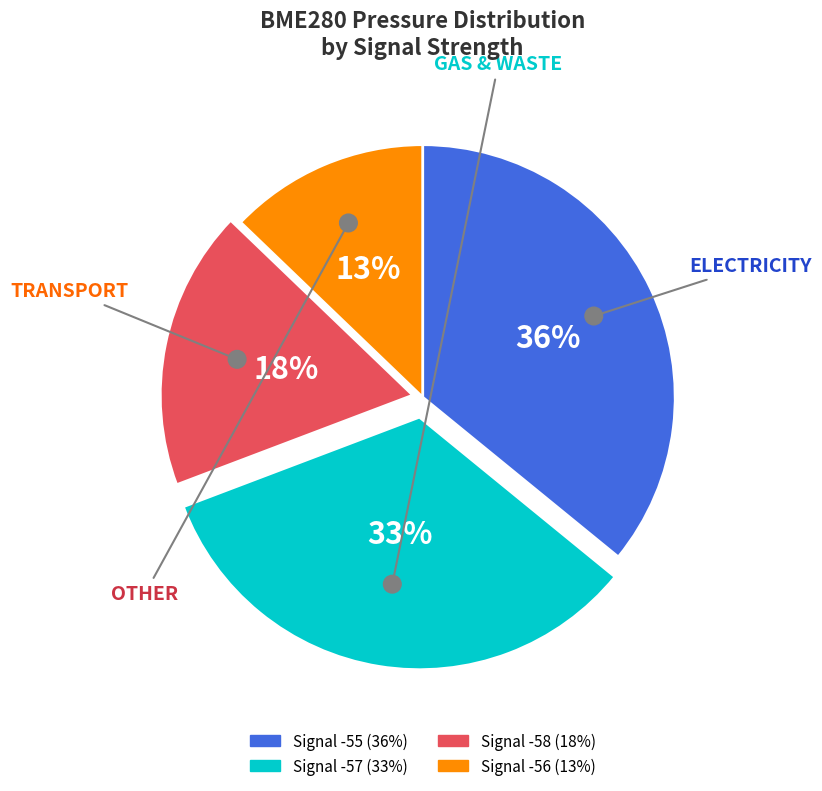

True or false: -55 accounts for 9% of the total.

False